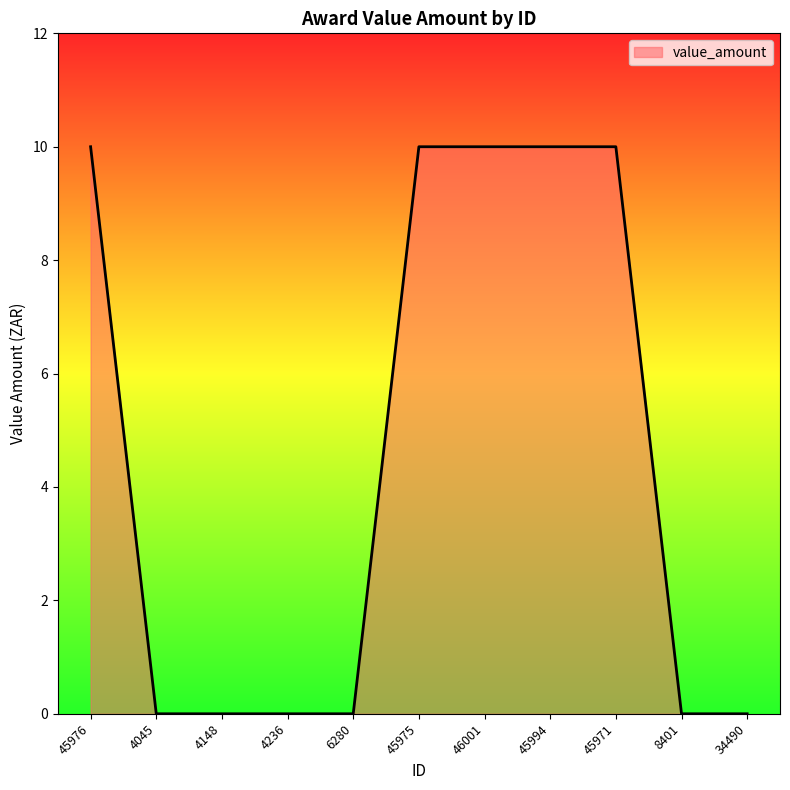

Reading left to right, transcribe all the data shown in this chart.

45976=10	4045=0	4148=0	4236=0	6280=0	45975=10	46001=10	45994=10	45971=10	8401=0	34490=0